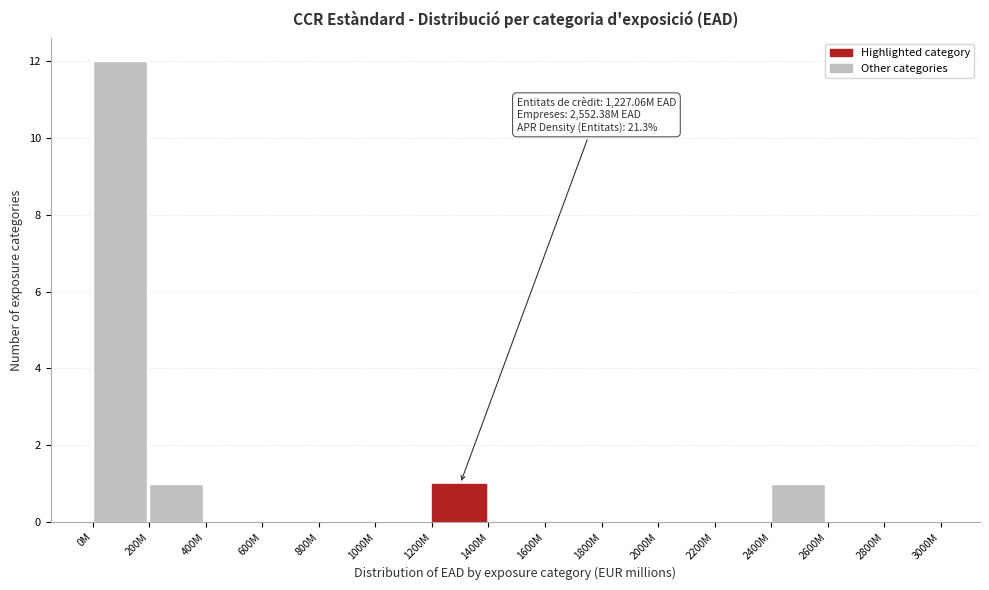

Reading right to left, extract all data points from this chart.

2800M=0	2600M=0	2400M=1	2200M=0	2000M=0	1800M=0	1600M=0	1400M=0	1200M=1	1000M=0	800M=0	600M=0	400M=0	200M=1	0M=12